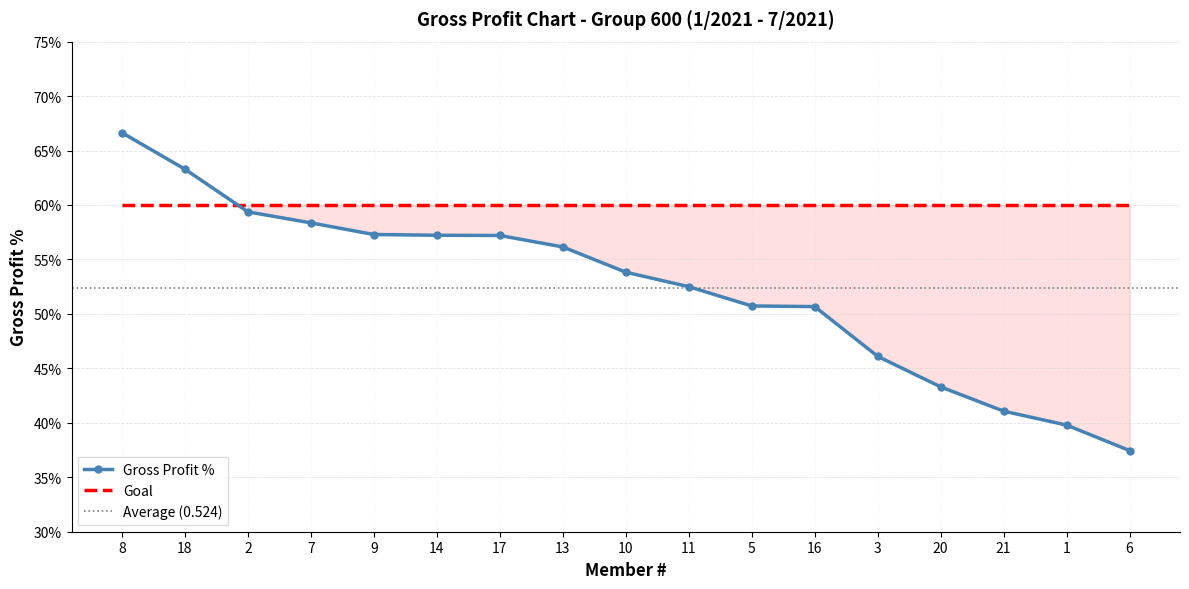

How many values are between 0 and 1?

17